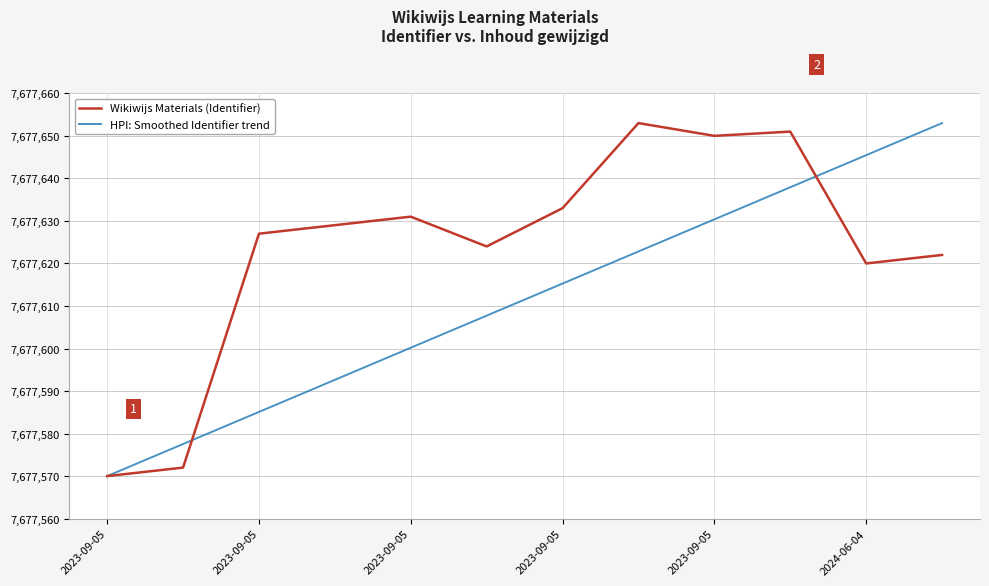

Which series has the largest total across all categories?

Wikiwijs Materials (Identifier)